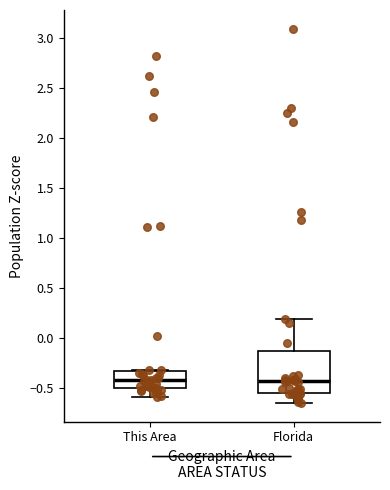

Reading left to right, transcribe this box plot: for each box, give where its median line is, the range the box spans, and where its two whiskers end, as read against the y-axis. The values are not printed on the chart, so give them approximately, as read against the axis.

This Area: median -0.45, box -0.50 to -0.35, whiskers -0.60 to -0.30
Florida: median -0.45, box -0.55 to -0.15, whiskers -0.65 to 0.20